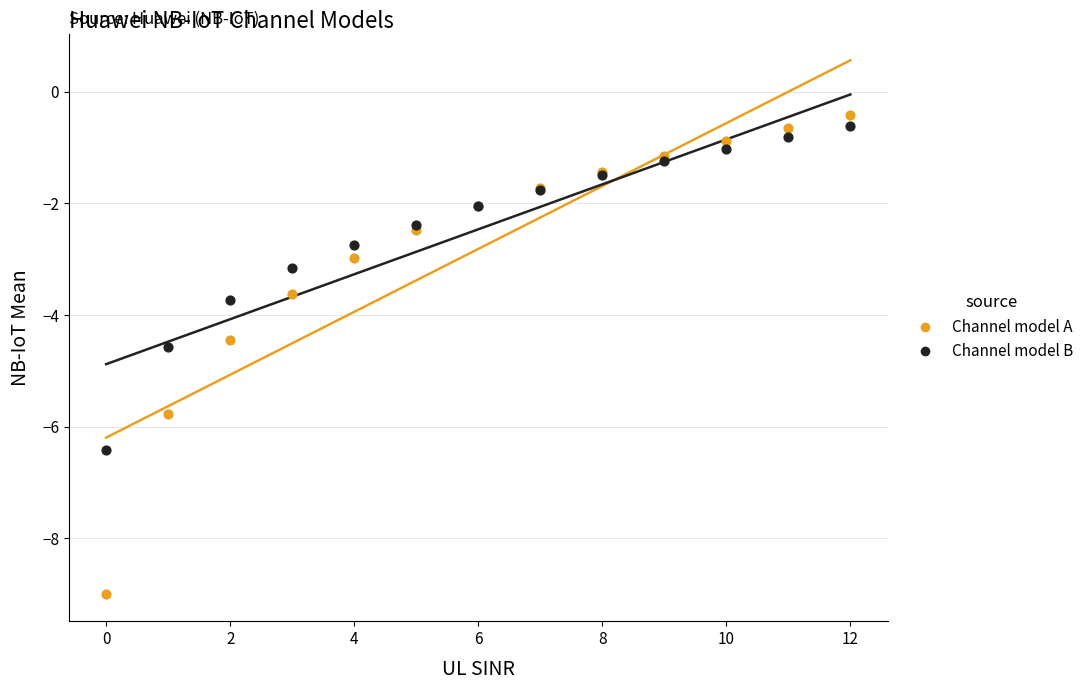

In the Channel model A series, what Y value is closest to -4?

-3.6